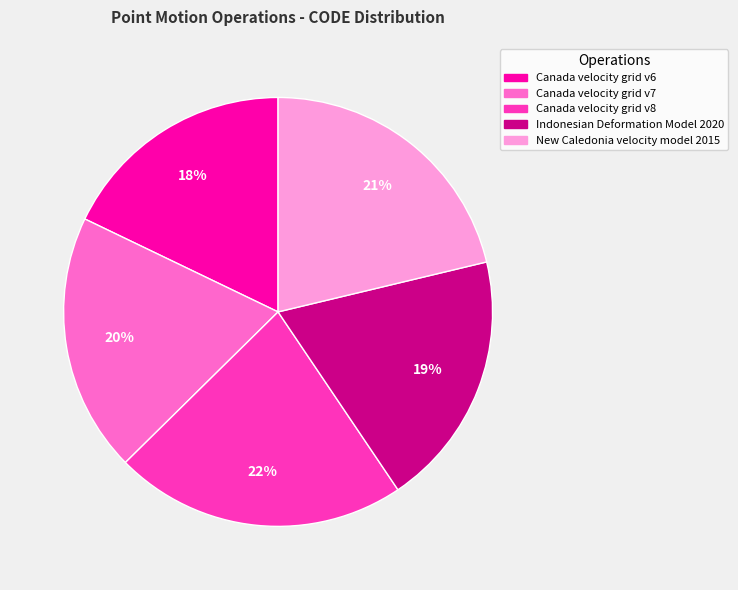

What is the ratio of the value at Canada velocity grid v6 to the value at Indonesian Deformation Model 2020?

0.9